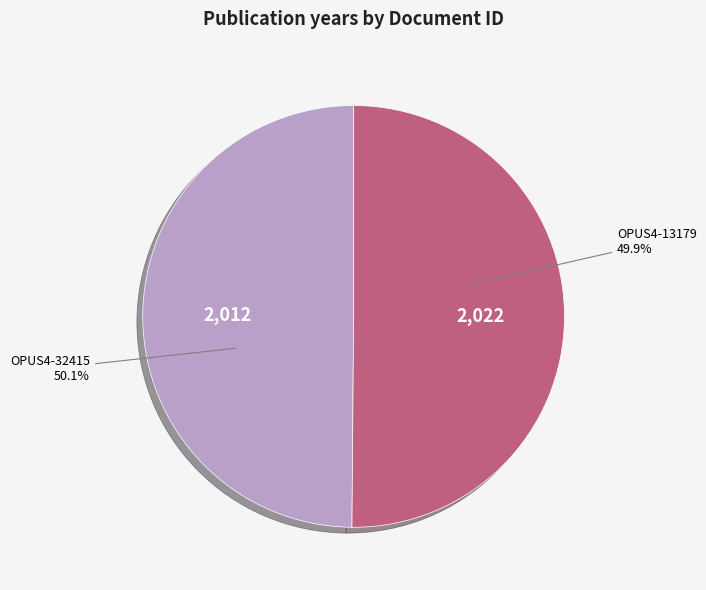

Count the number of slices in the pie.

2